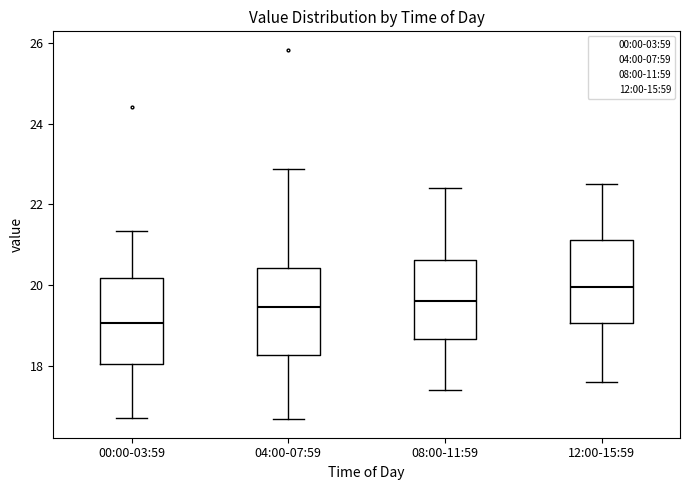

Where does the median line of the box for 00:00-03:59 sit on the y-axis? The values are not printed on the chart, so give them approximately, as read against the axis.

19.0